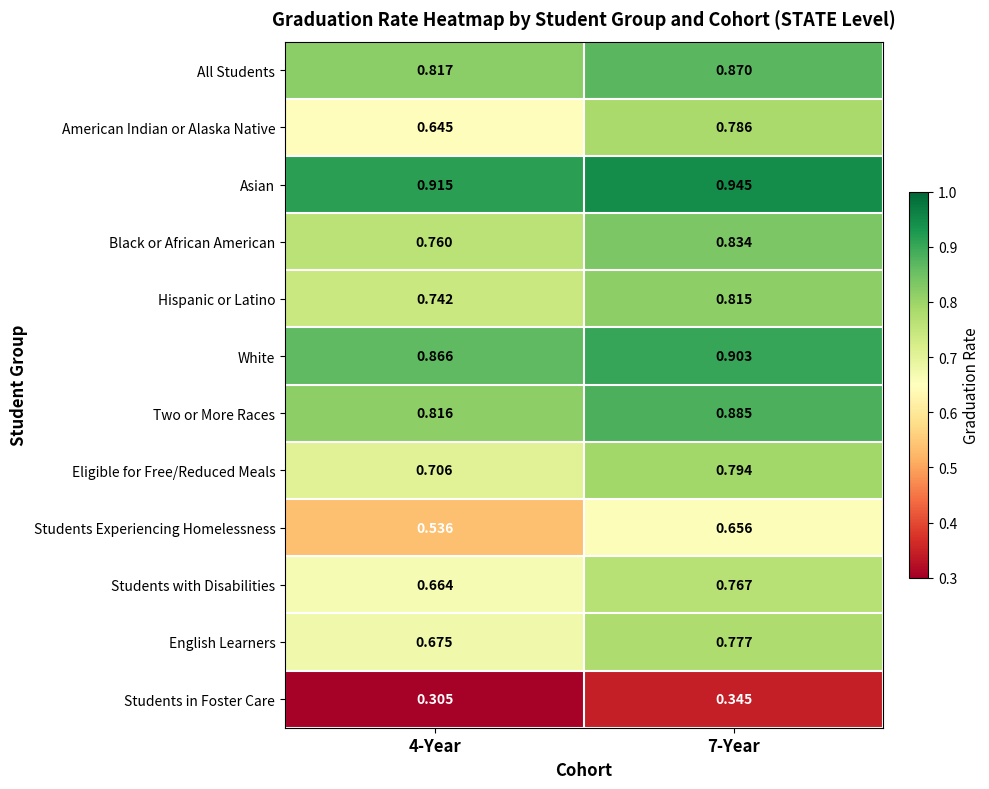

Which series has the largest total across all categories?

Asian